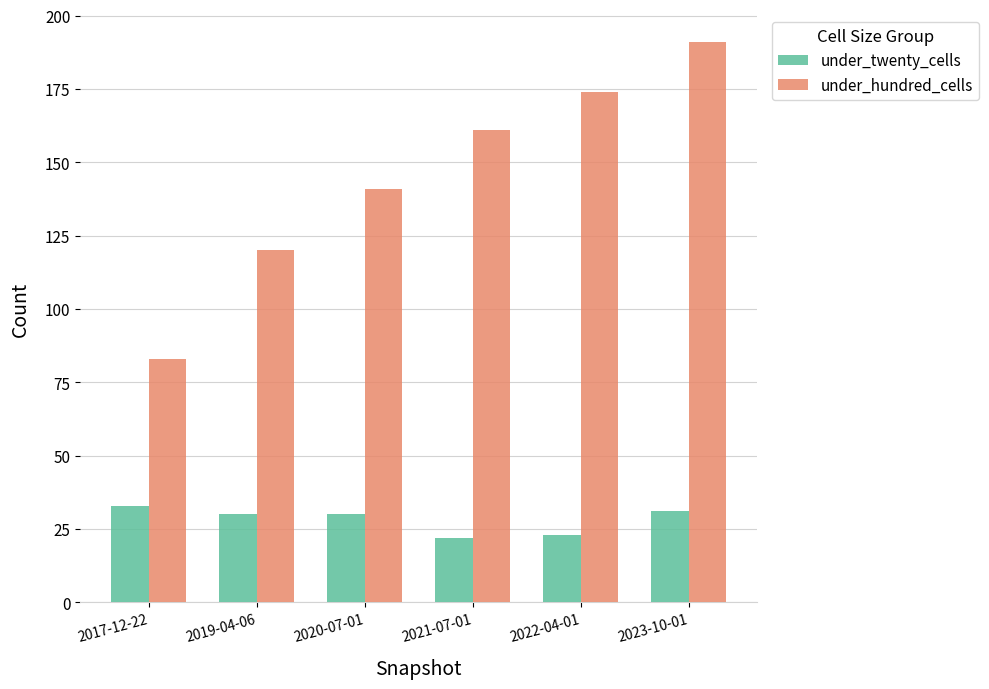

At 2020-07-01, list the series in order from smallest to largest.

under_twenty_cells, under_hundred_cells